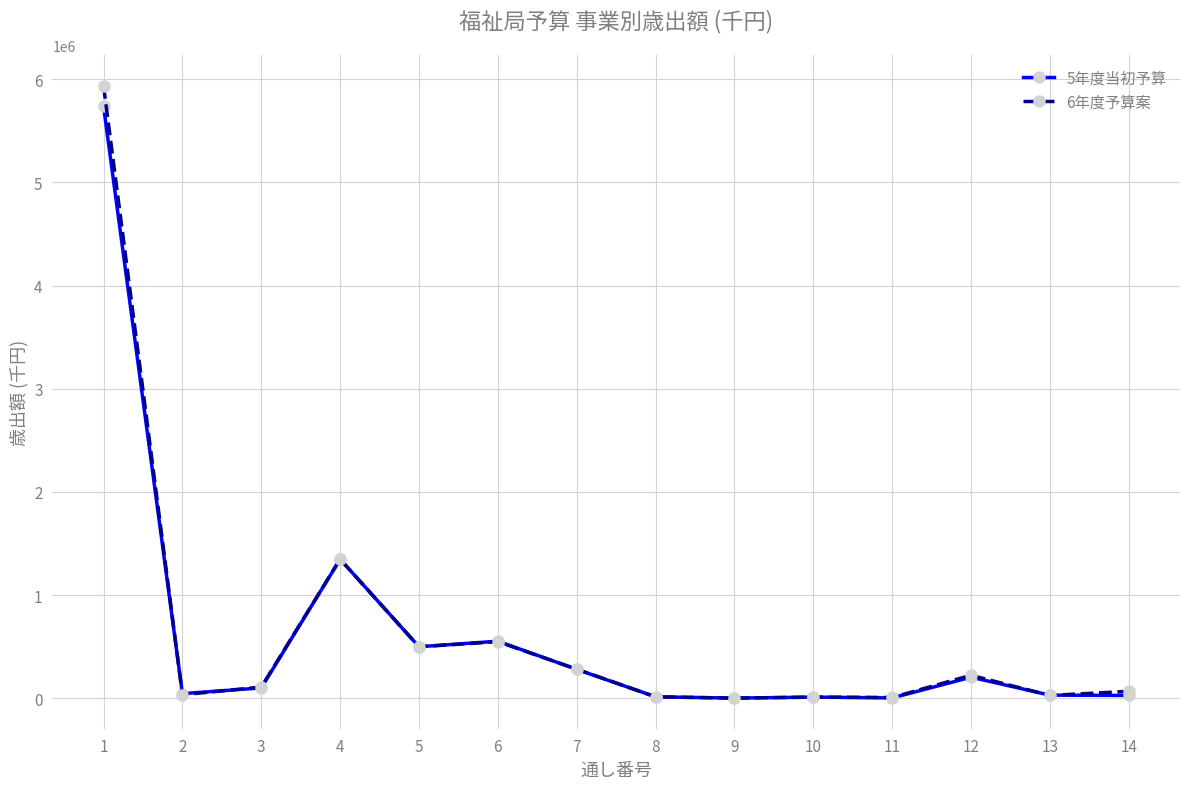

What is the difference between the maximum and minimum values in the 6年度予算案 series?

5932505